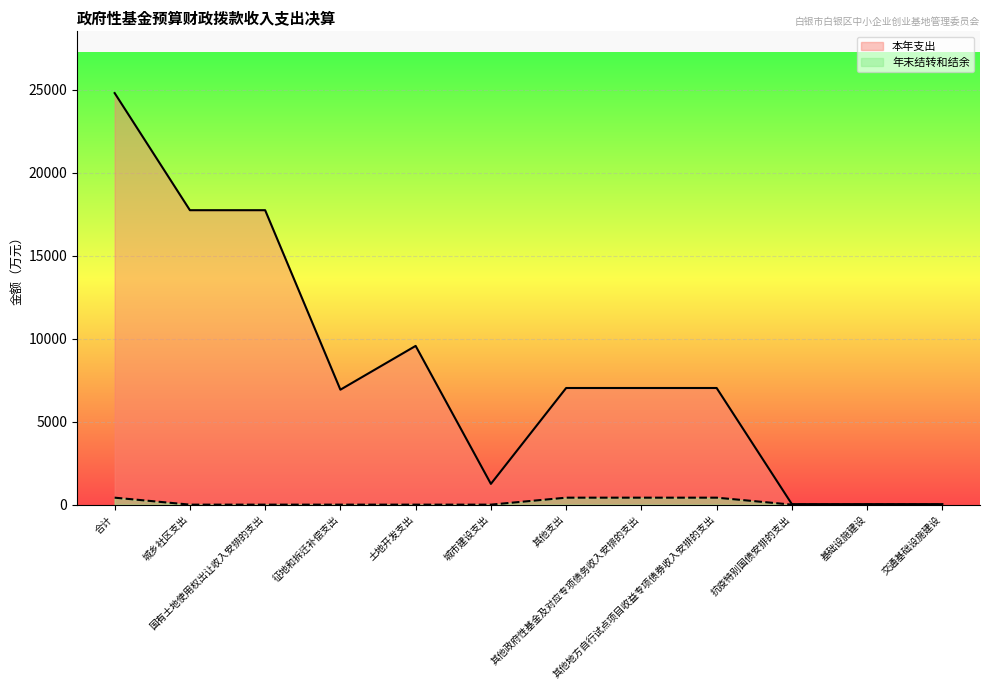

Which series changed the most between 合计 and 城市建设支出?

本年支出